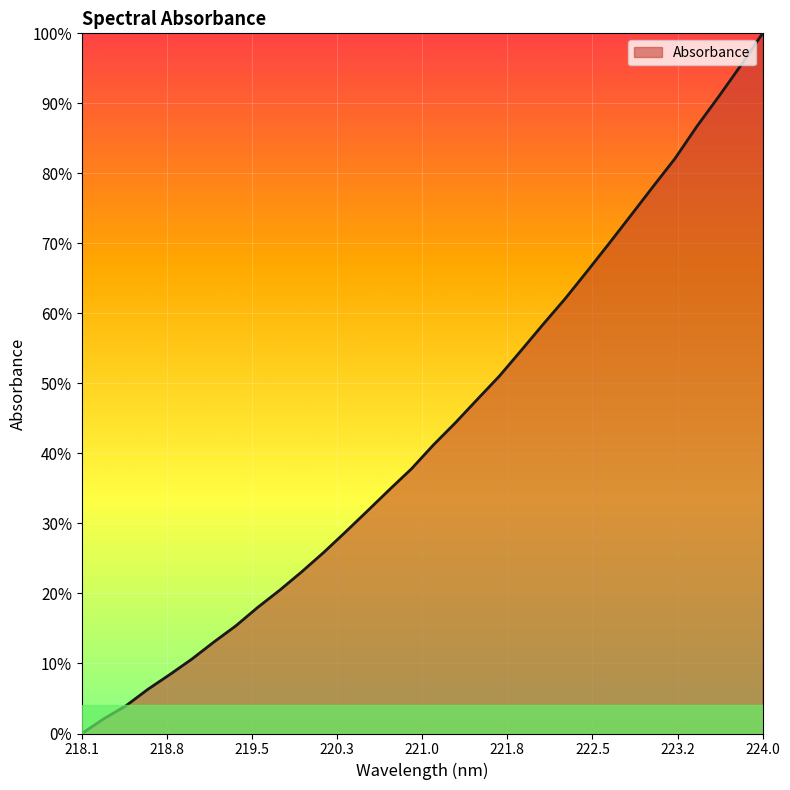

What is the sum of all values?

13.8